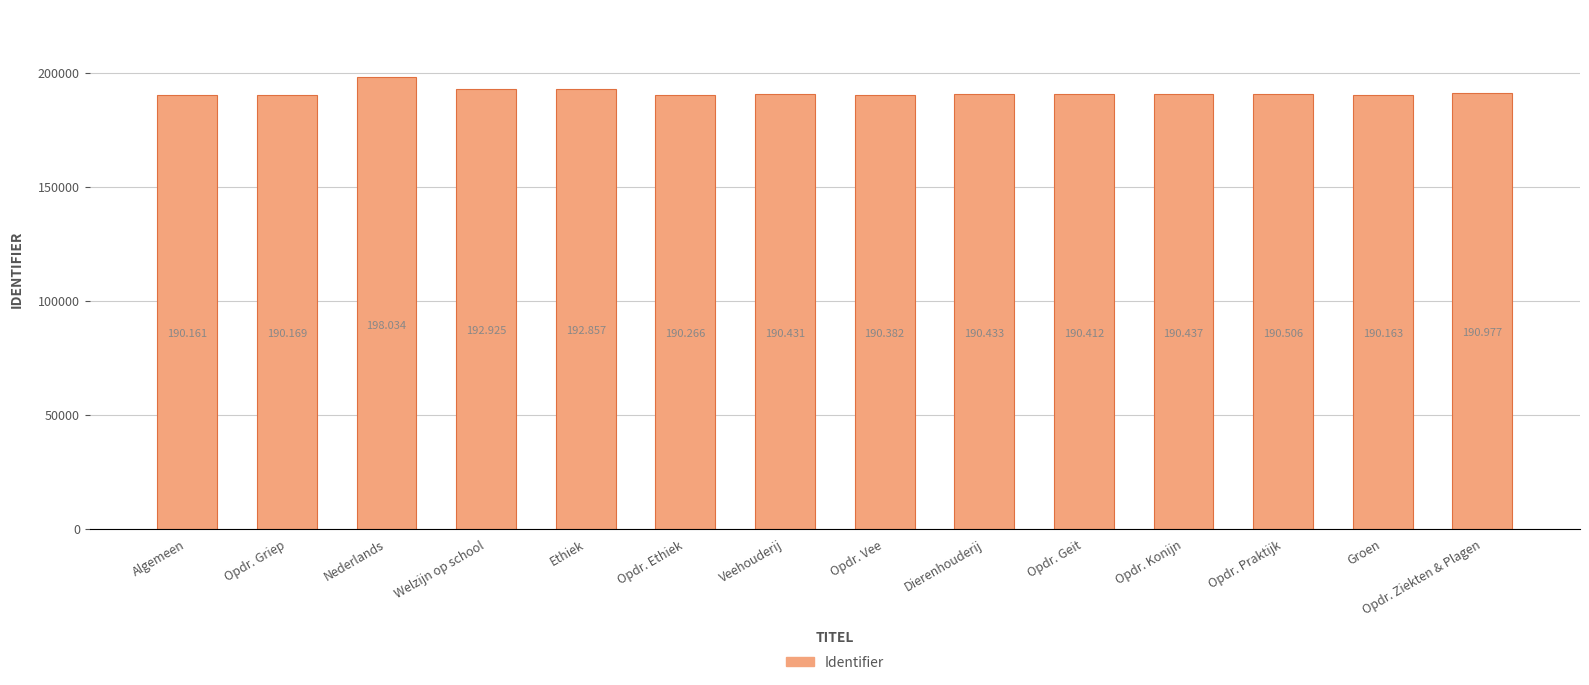

Is it true that the value at Algemeen is 283673?

False